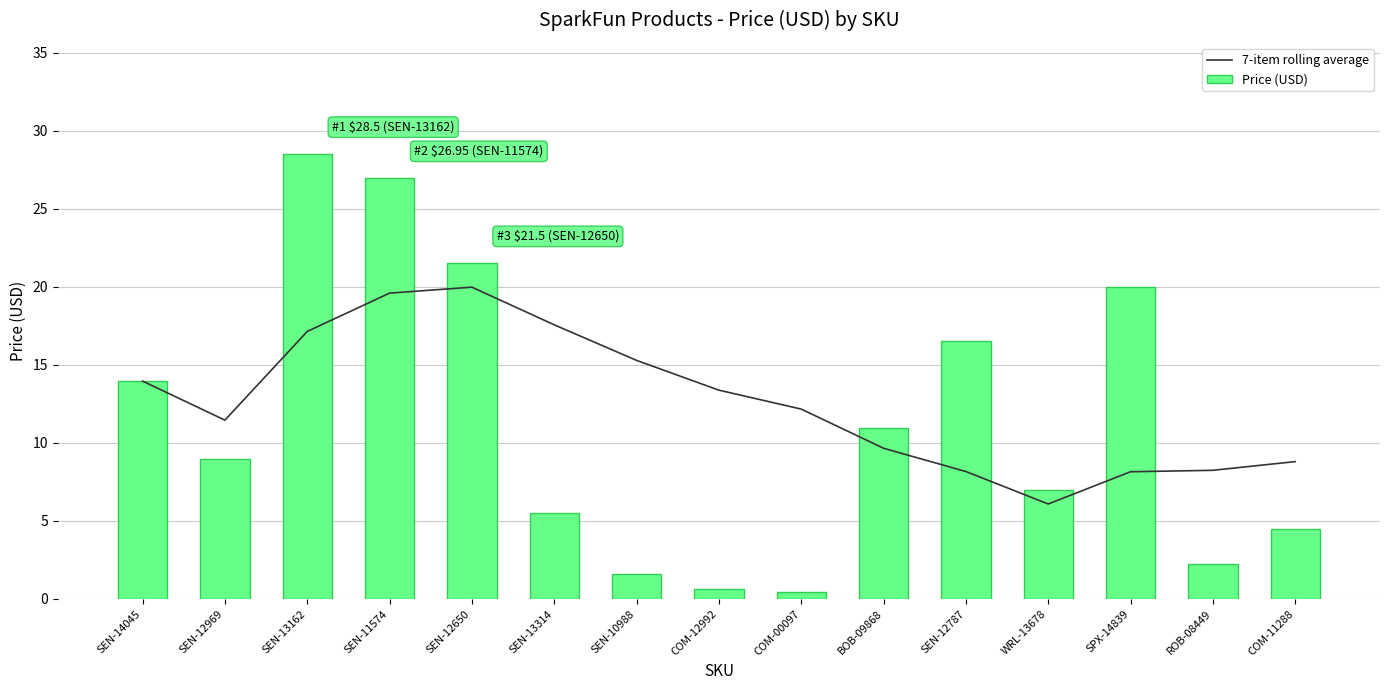

List the series in order of their peak value, highest first.

Price (USD), 7-item rolling average